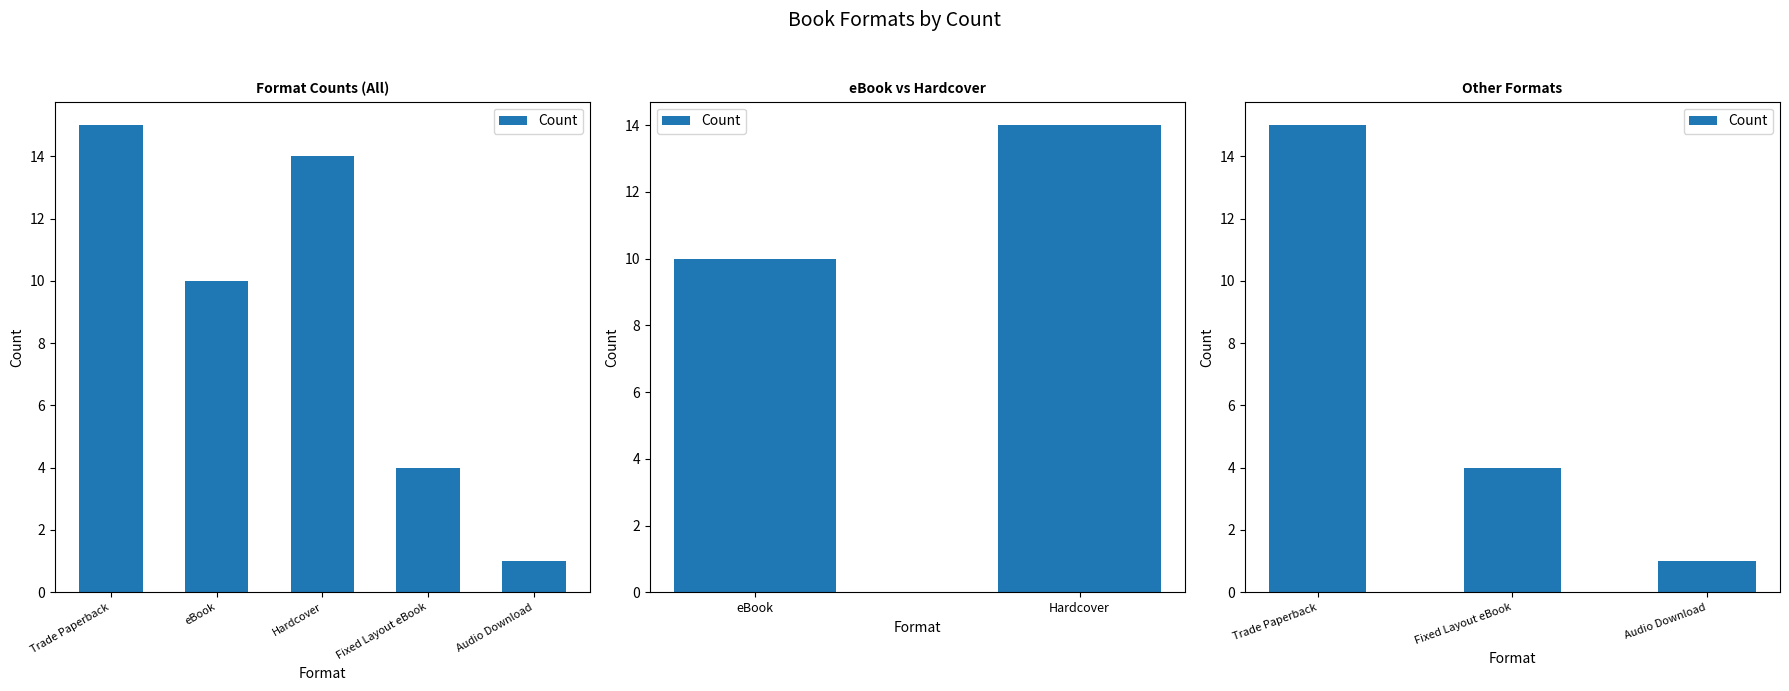

Does the chart contain any negative values?

No